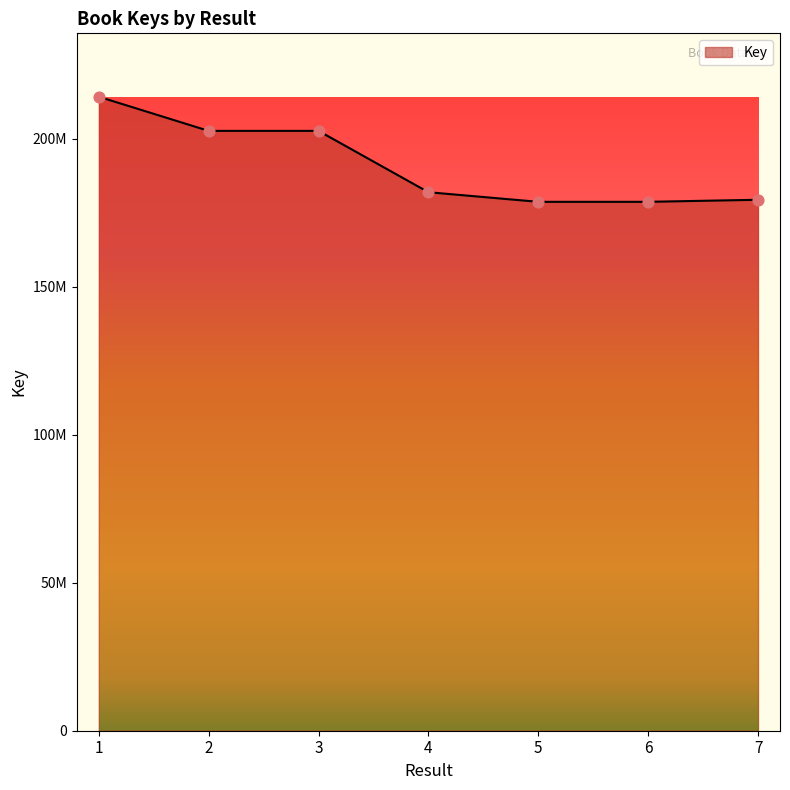

Approximately how many times larger is the value at 5 compared to 1?

0.8